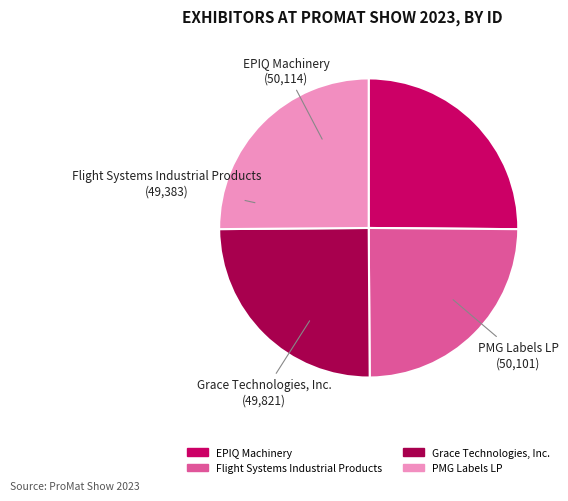

Does Grace Technologies, Inc. account for over 50% of the chart?

No